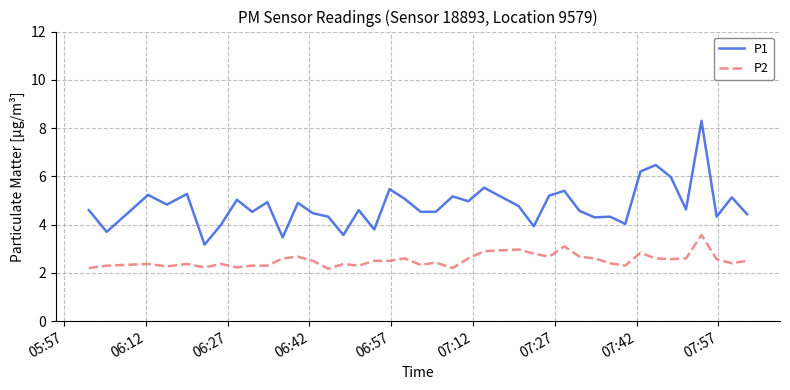

How many lines are shown in the chart?

2